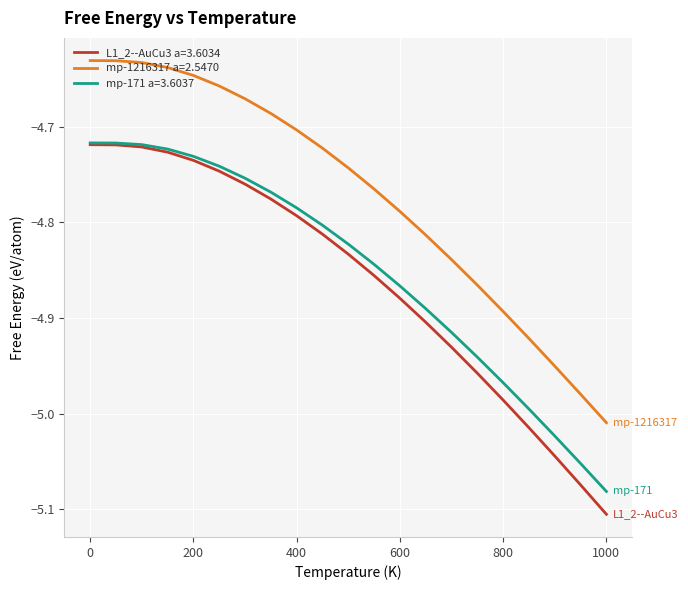

Which series has the widest spread of values?

L1_2--AuCu3 a=3.6034